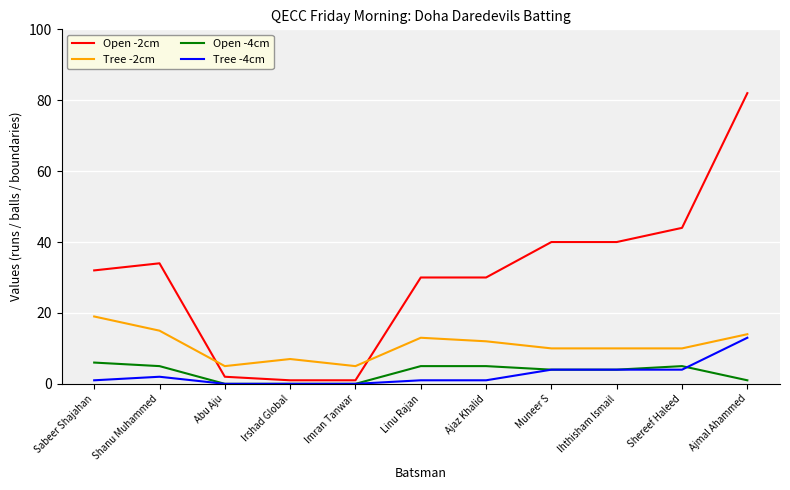

What is the maximum value for Tree -4cm?

13